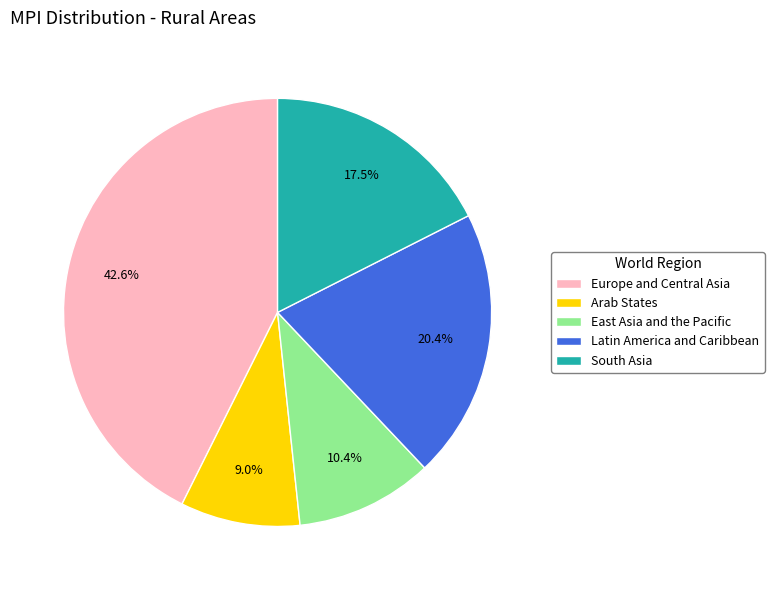

Is there any slice that represents more than half of the pie?

No